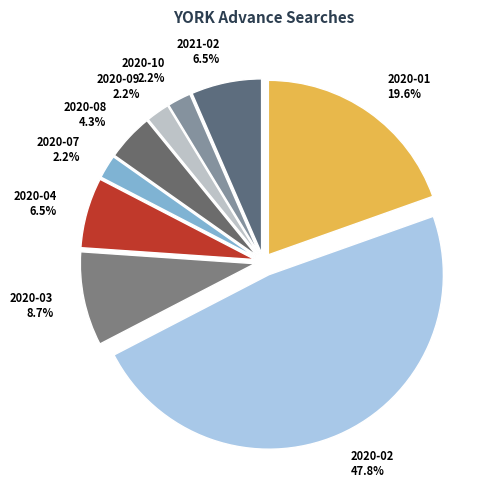

Which slice is the largest?

2020-02